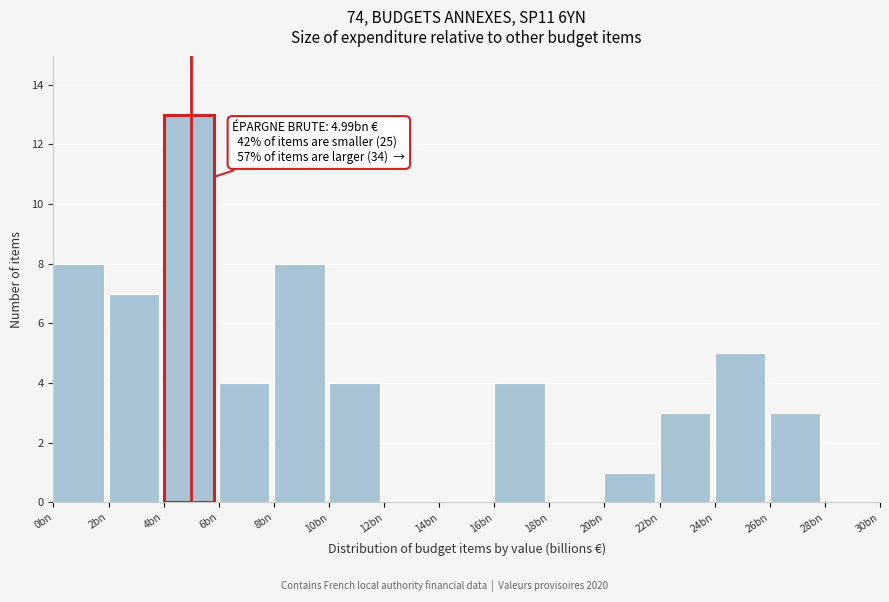

Reading left to right, what are all the values shown in this chart?

0bn=8	2bn=7	4bn=13	6bn=4	8bn=8	10bn=4	12bn=0	14bn=0	16bn=4	18bn=0	20bn=1	22bn=3	24bn=5	26bn=3	28bn=0